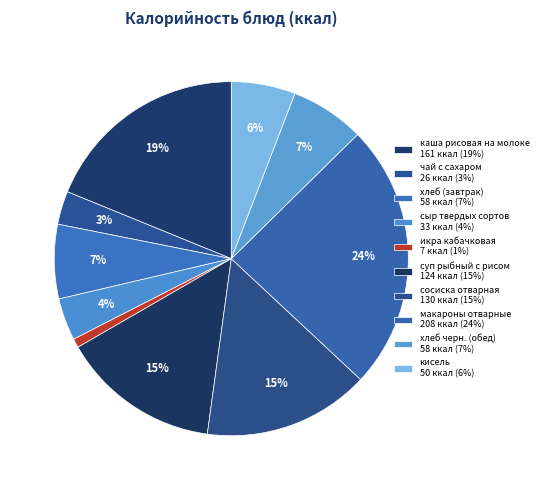

Rank the categories by value from lowest to highest.

икра кабачковая, чай с сахаром, сыр твердых сортов, кисель, хлеб (завтрак), хлеб черн. (обед), суп рыбный с рисом, сосиска отварная, каша рисовая на молоке, макароны отварные